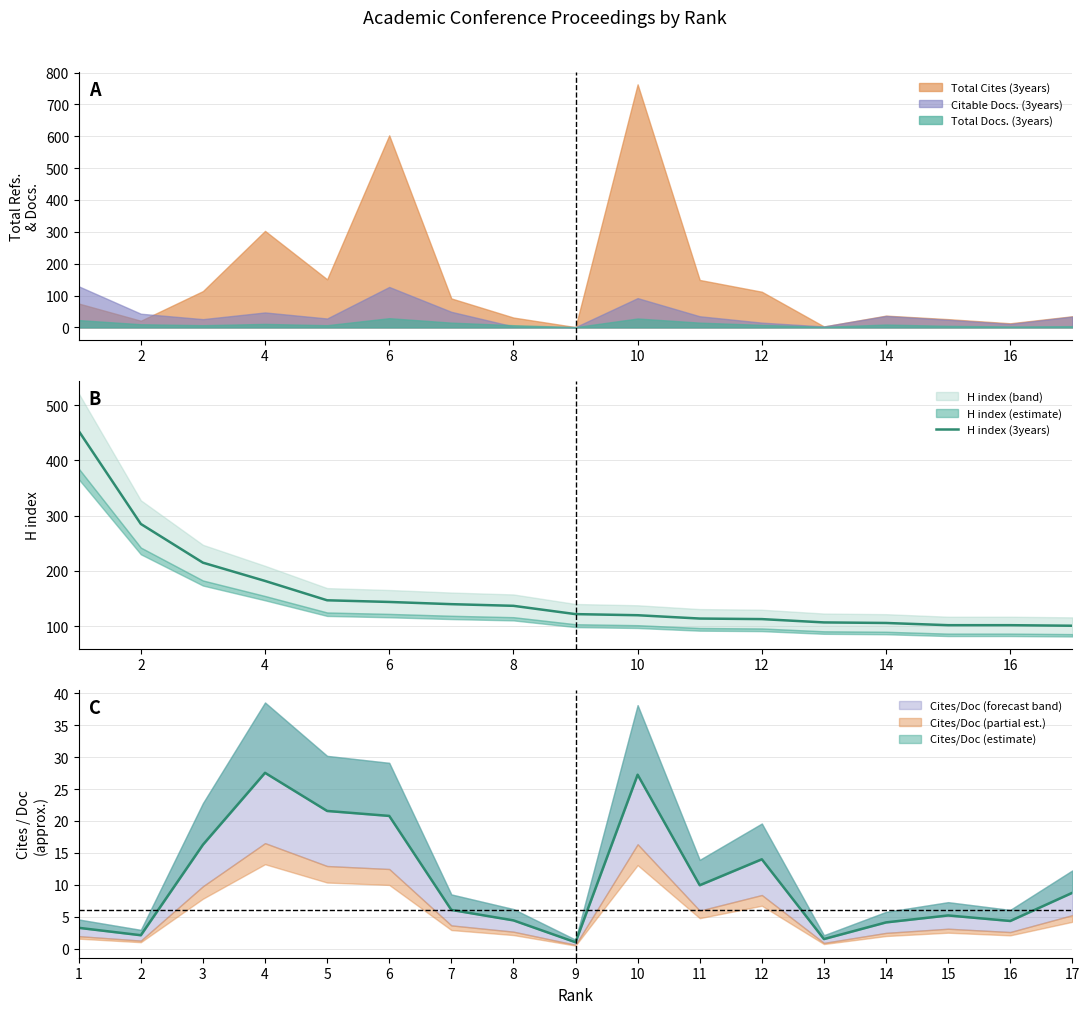

The value of Total Cites (3years) at 6 is 603. True or false?

True